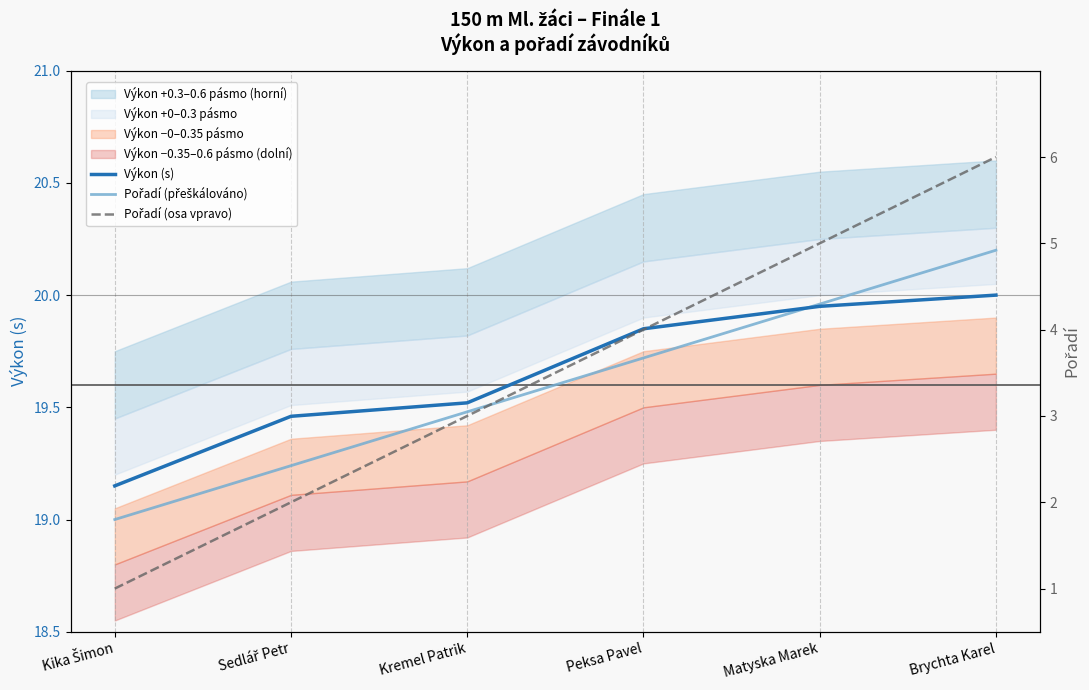

What is the sum of the Výkon (s) values at Matyska Marek and Sedlář Petr?

39.4